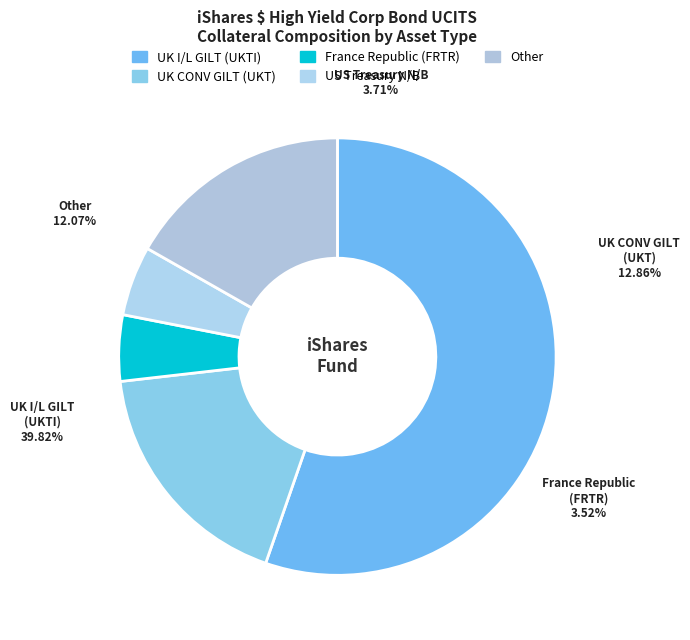

True or false: UK I/L GILT (UKTI) accounts for 55% of the total.

True